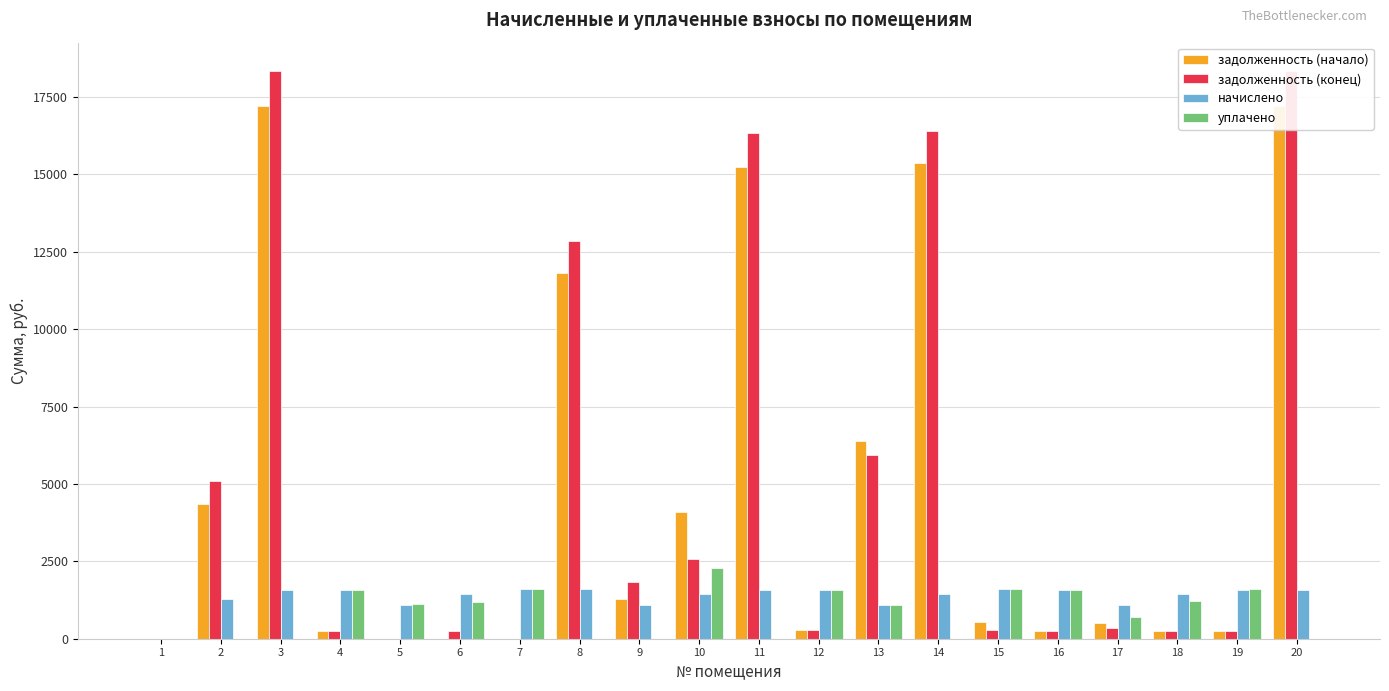

Reading left to right, extract all data points from this chart.

задолженность (начало): 1=0.0	2=4365.1	3=17211.6	4=262.7	5=0.0	6=0.0	7=0.0	8=11819.0	9=1277.9	10=4107.9	11=15227.4	12=265.9	13=6392.5	14=15379.5	15=532.4	16=264.5	17=511.9	18=241.0	19=263.9	20=17211.6
задолженность (конец): 1=0.0	2=5108.1	3=18340.4	4=262.7	5=0.0	6=239.3	7=0.0	8=12855.5	9=1845.6	10=2571.1	11=16323.8	12=265.9	13=5935.8	14=16404.5	15=266.2	16=264.9	17=355.6	18=241.0	19=263.8	20=18340.4
начислено: 1=0.0	2=1298.7	3=1583.0	4=1576.0	5=1088.1	6=1435.6	7=1604.1	8=1593.5	9=1081.1	10=1449.7	11=1590.1	12=1586.5	13=1074.1	14=1446.1	15=1597.1	16=1590.1	17=1077.6	18=1446.1	19=1583.0	20=1583.0
уплачено: 1=0.0	2=0.0	3=0.0	4=1576.0	5=1116.0	6=1196.3	7=1604.1	8=0.0	9=0.0	10=2300.0	11=0.0	12=1586.5	13=1100.0	14=0.0	15=1597.1	16=1590.1	17=700.0	18=1205.1	19=1606.1	20=0.0